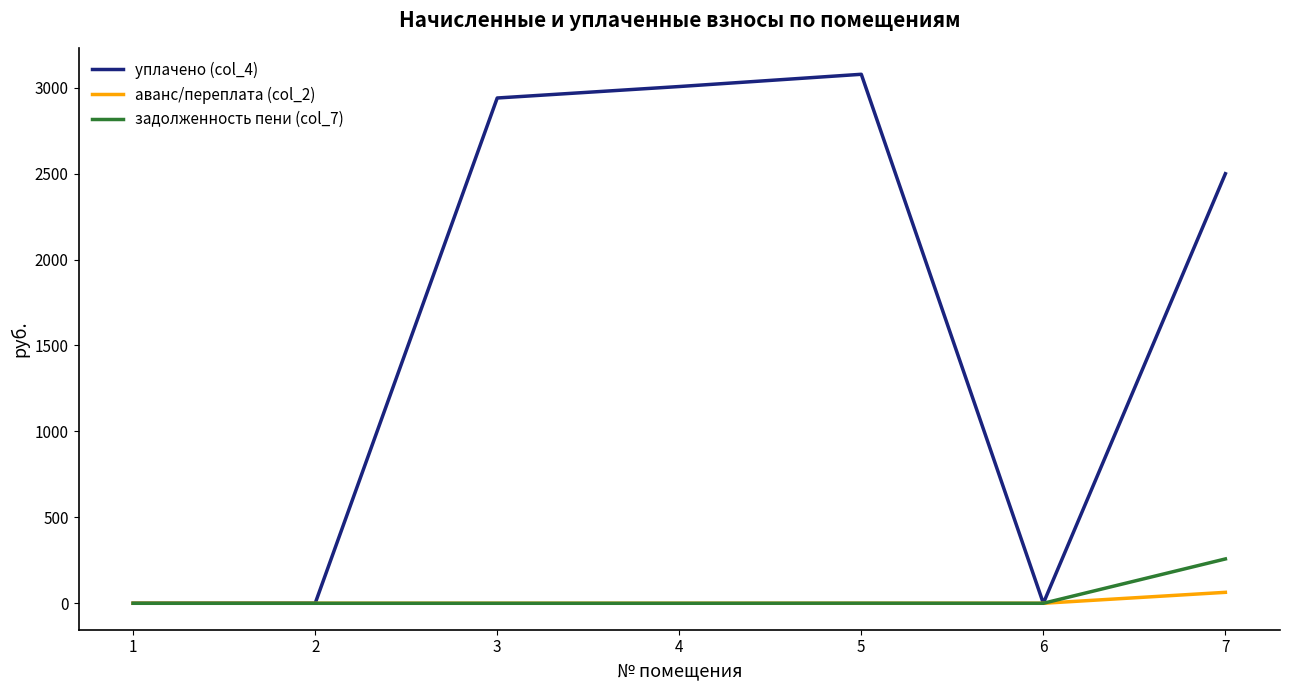

What is the maximum value shown in the chart?

3078.0